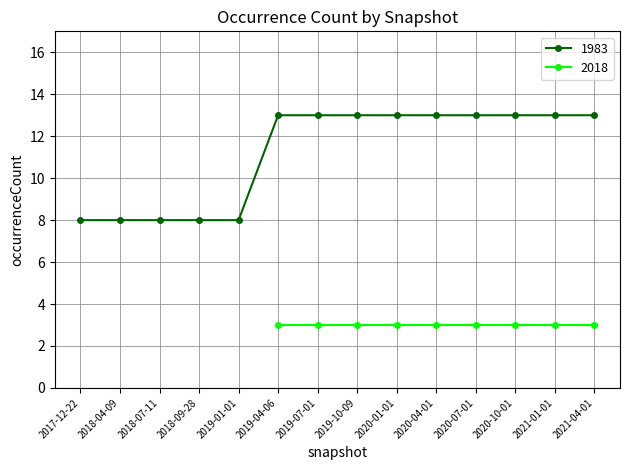

Which category has the highest value across all series?

2020-07-01